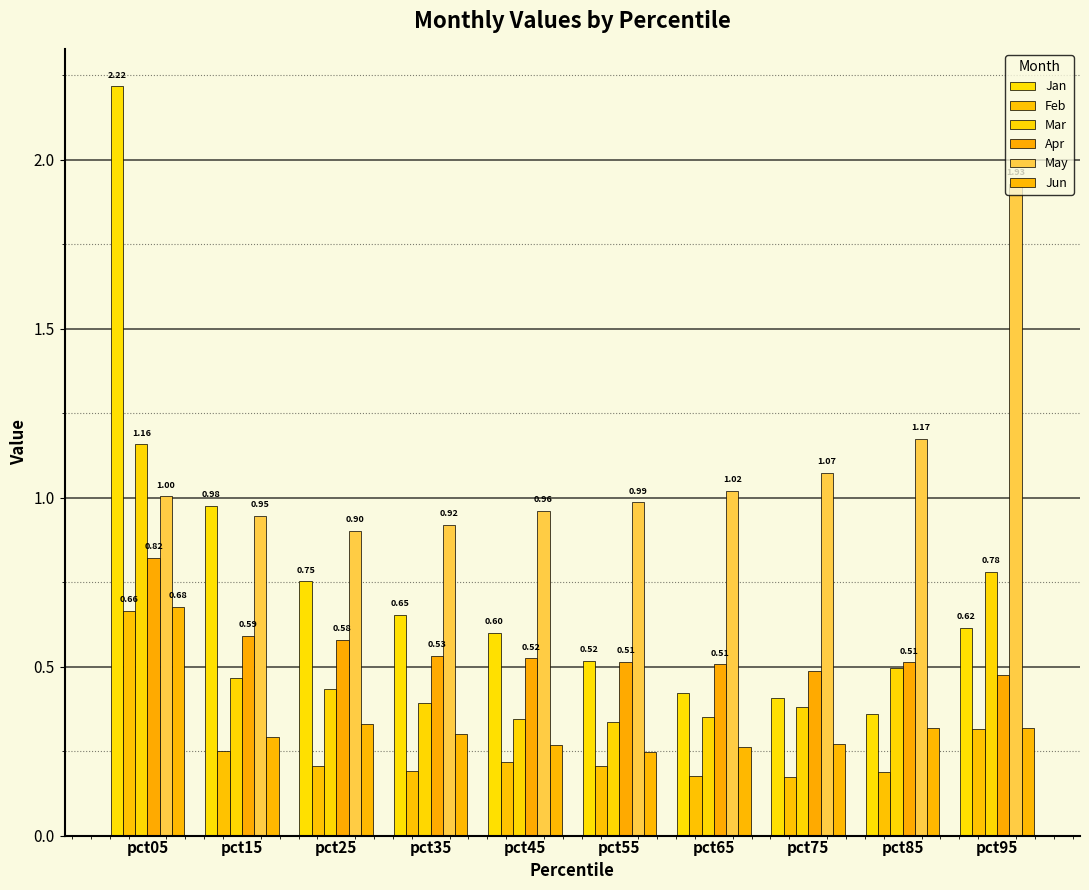

Does the chart contain any negative values?

No